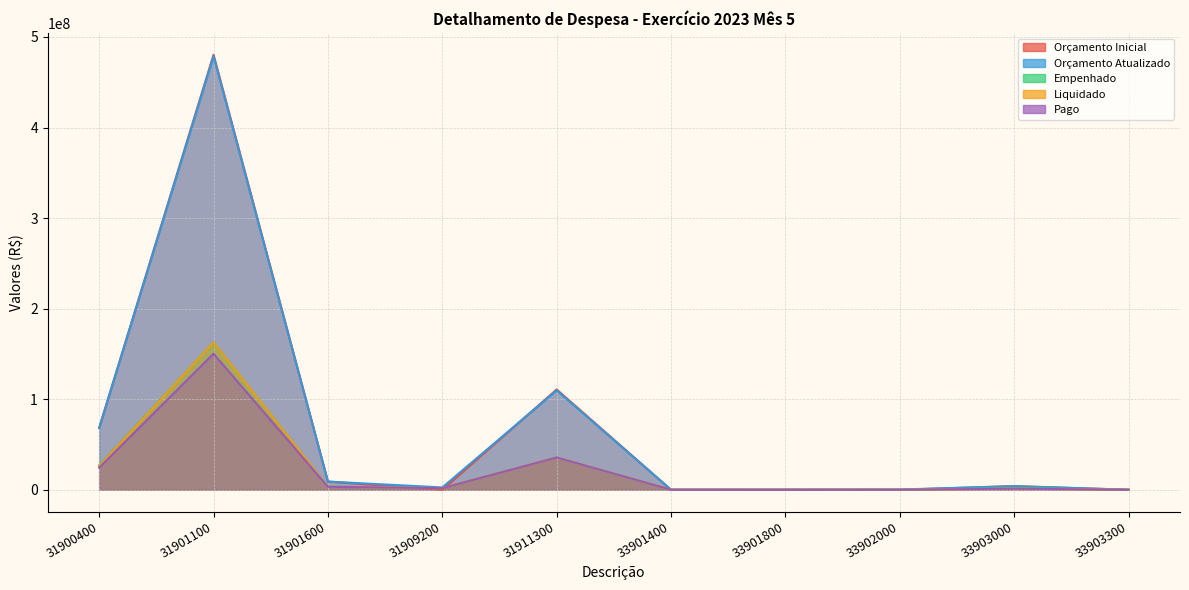

At which label does Liquidado first exceed 1758655?

31900400